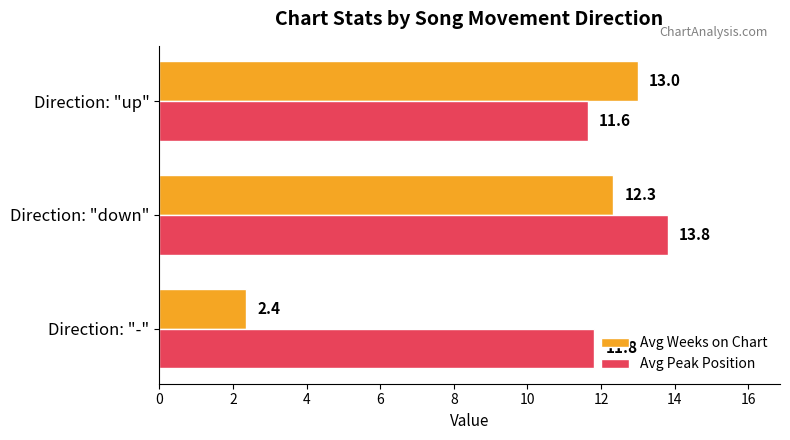

What is the sum of all Avg Weeks on Chart values?

27.7